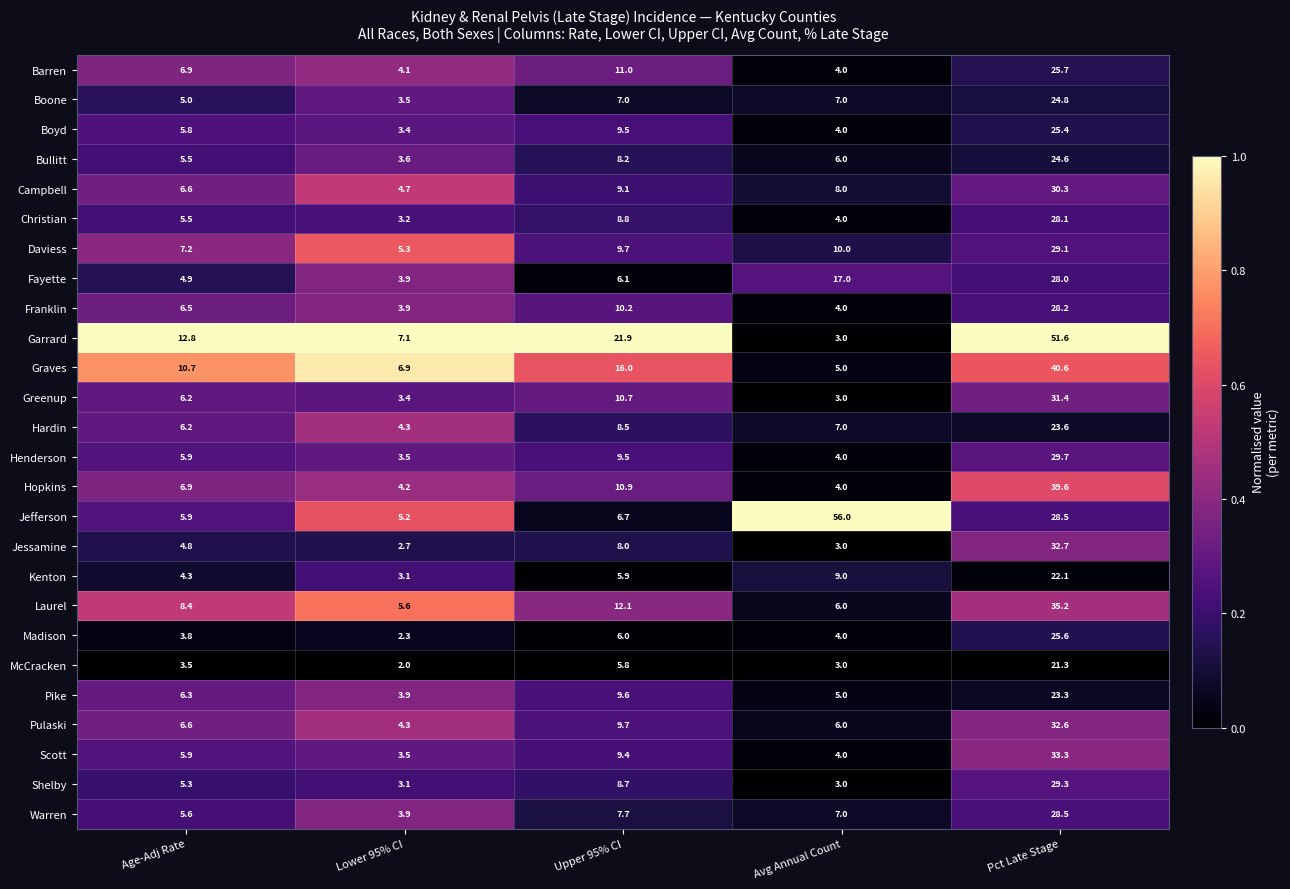

Which series has the widest spread of values?

Jefferson